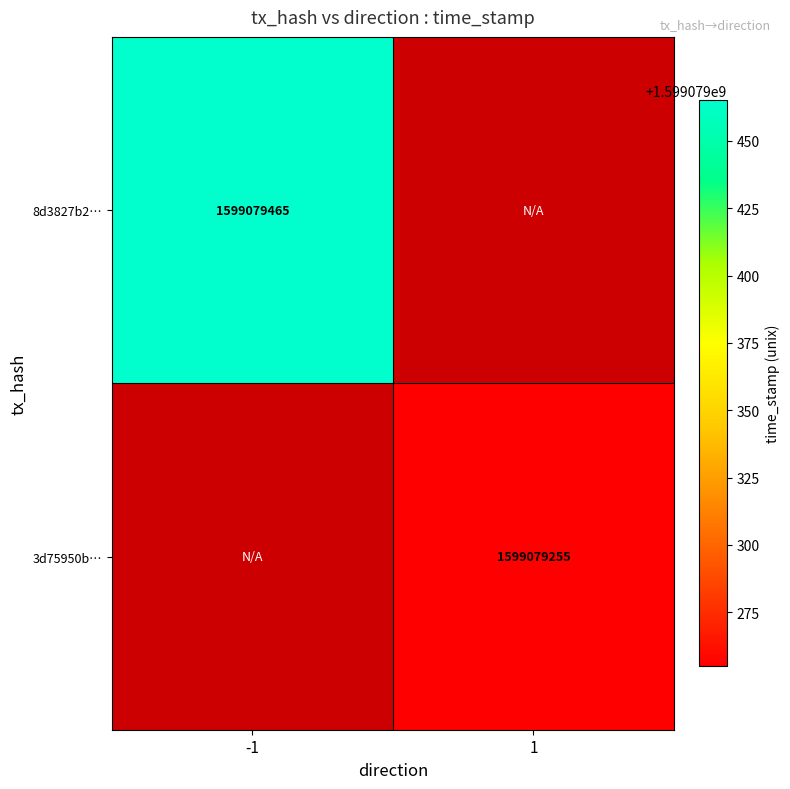

Is the value of 3d75950b688daaa628c2b071d7387e31f617569 at 1 greater than the value of 8d3827b2ce1c0e11510290965e27f3b28c71a2e at 1?

No